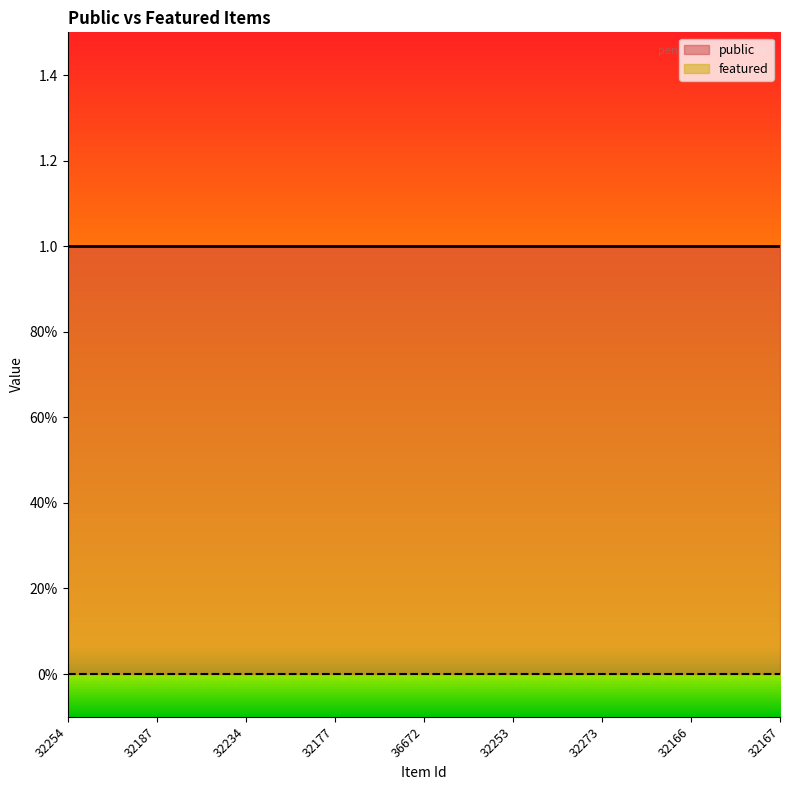

The public series shows 2 at 32234. True or false?

False